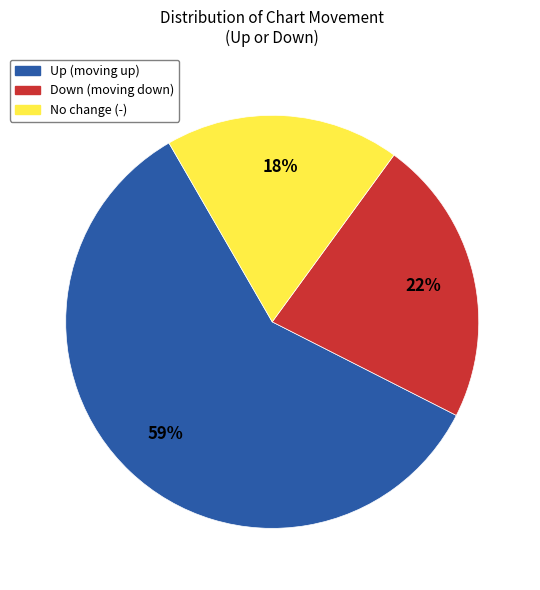

Is there any slice that represents more than half of the pie?

Yes